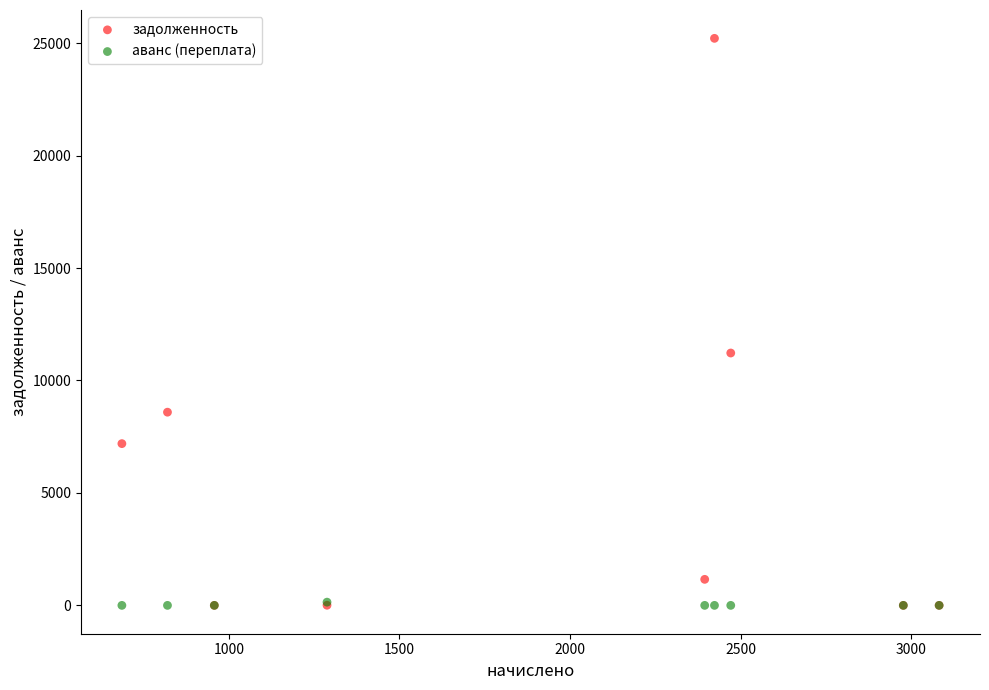

Which series has the largest Y range (max minus min)?

задолженность